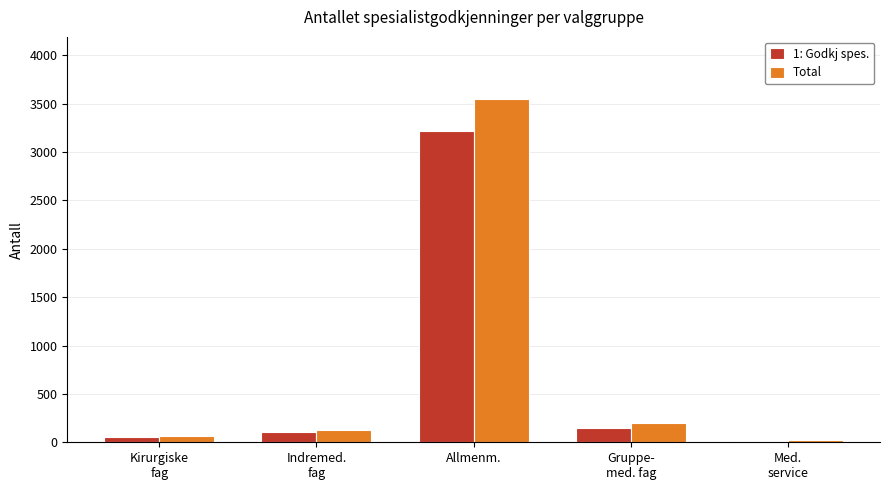

What is the greatest value displayed?

3552